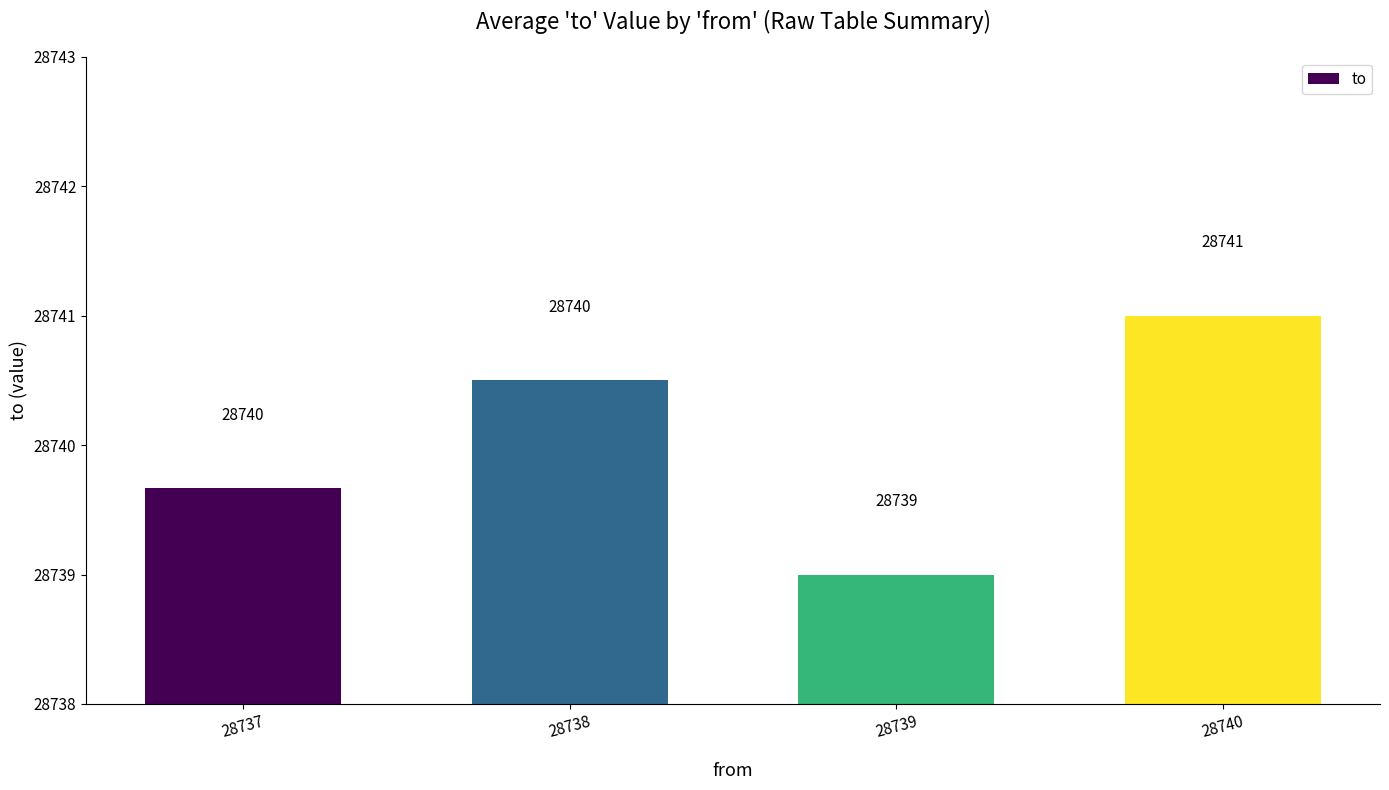

How many values exceed 28740?

2